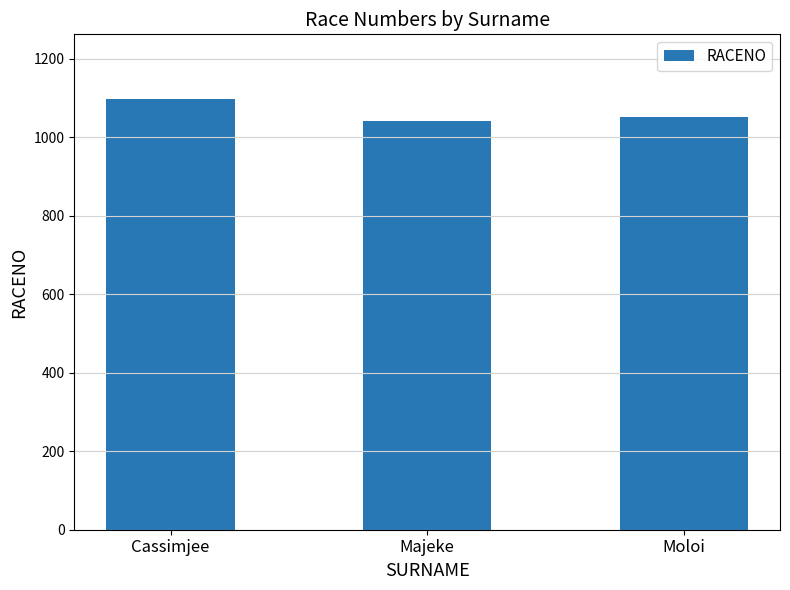

What is the difference between the maximum and minimum values?

55